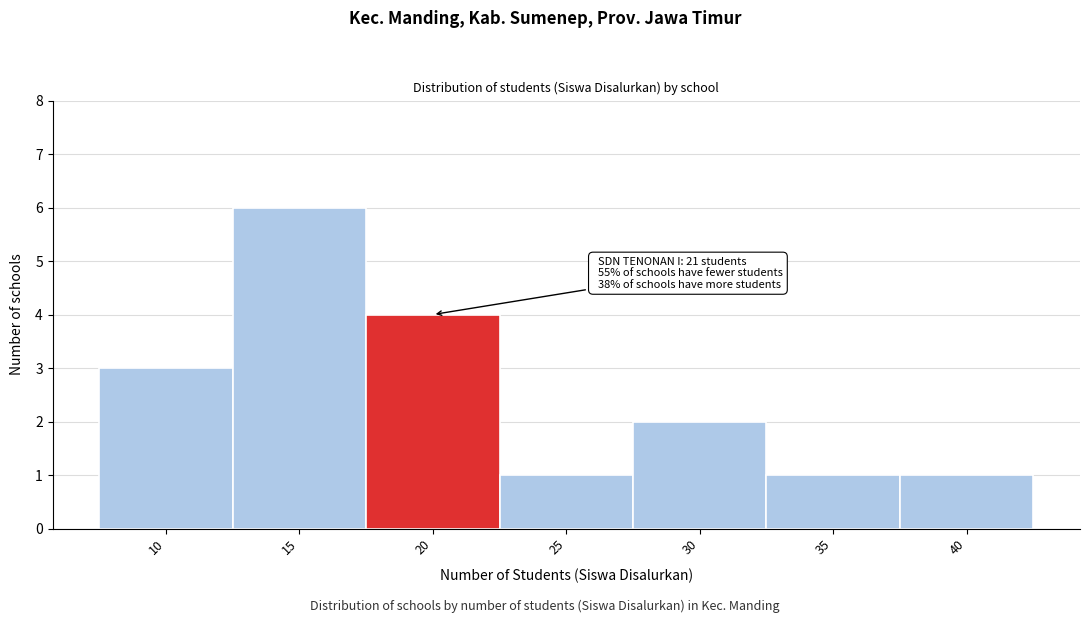

Reading right to left, list all the values displayed in this chart.

40=1	35=1	30=2	25=1	20=4	15=6	10=3